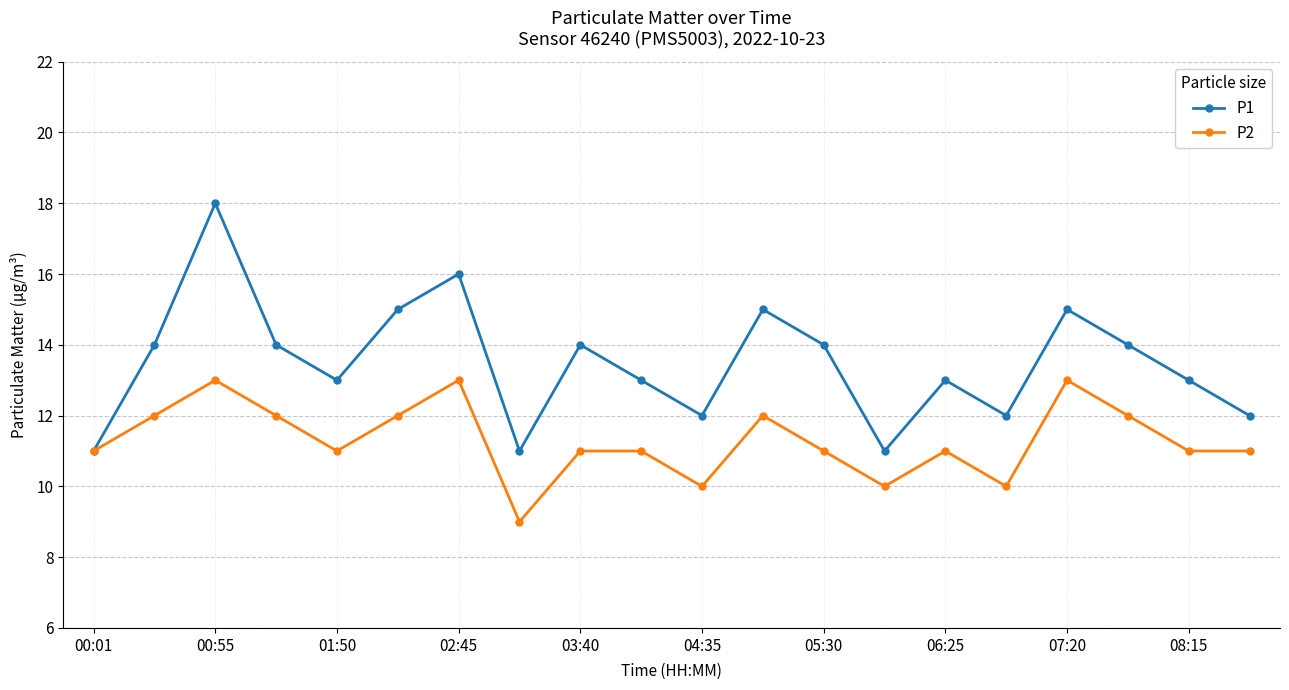

True or false: P1 has more than 1 points higher than both neighbors.

True